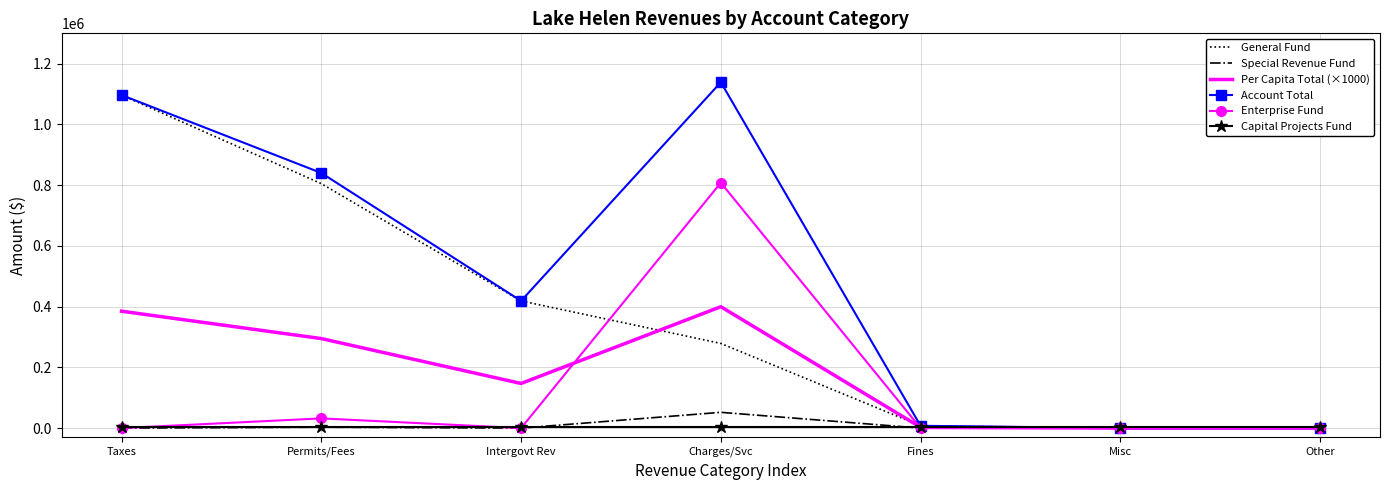

At which category does the chart reach its peak across all series?

Charges/Svc